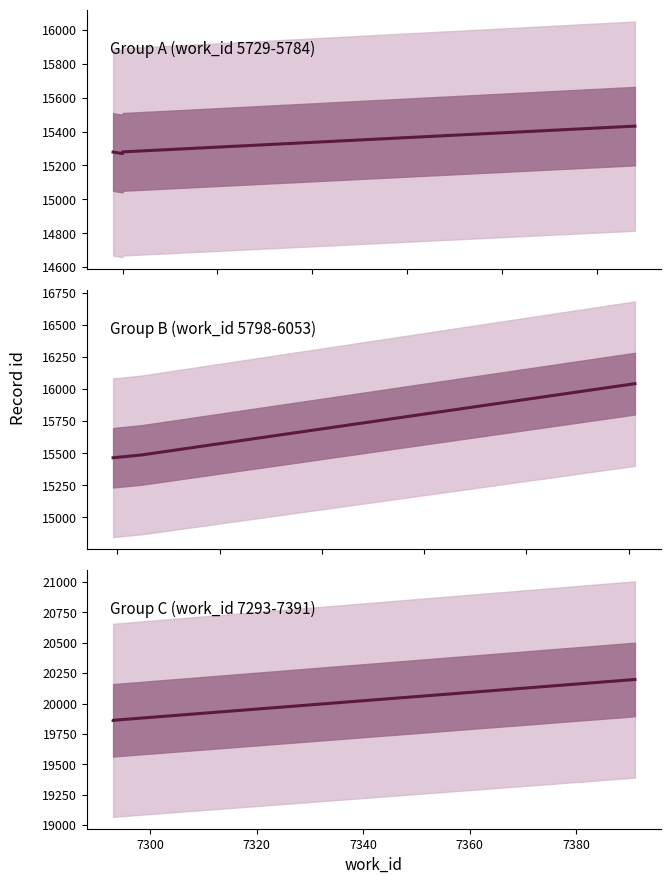

True or false: id_mid and id_high intersect in this chart.

False